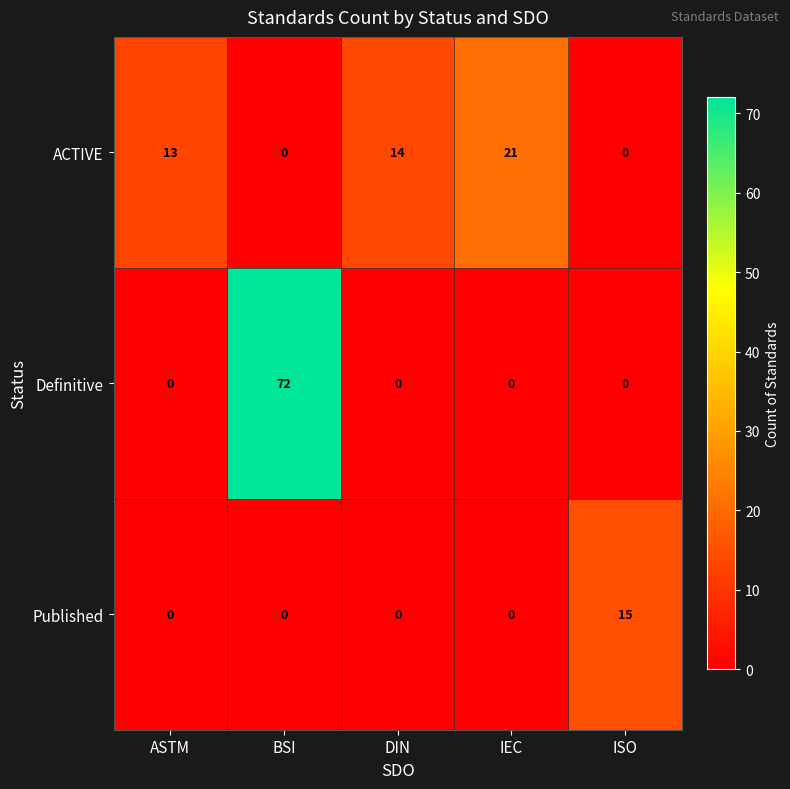

Which series has the largest total across all categories?

Definitive